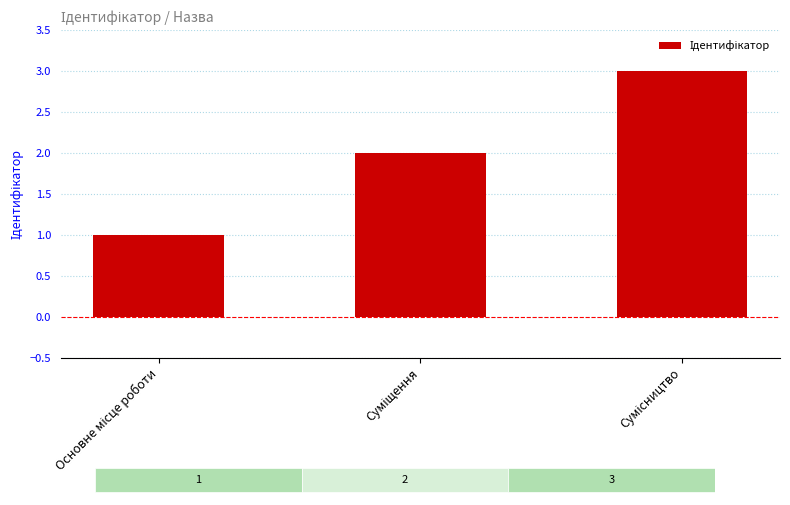

Rank the categories by value from lowest to highest.

Основне місце роботи, Суміщення, Сумісництво